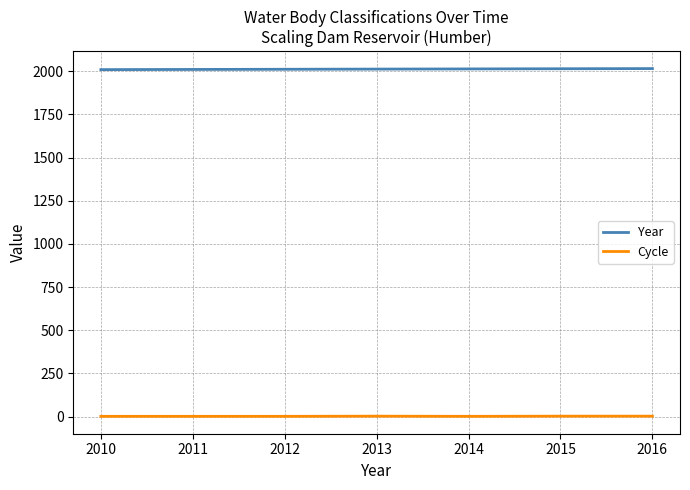

The value of Year at 2013 is 2013. True or false?

True